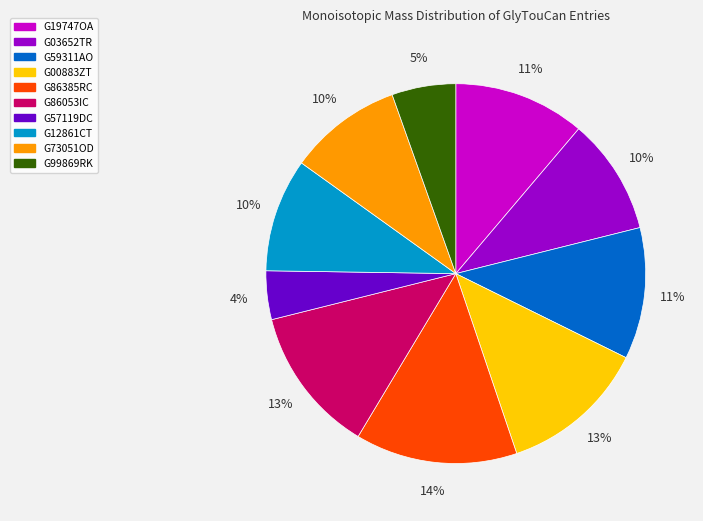

True or false: G00883ZT accounts for 13% of the total.

True